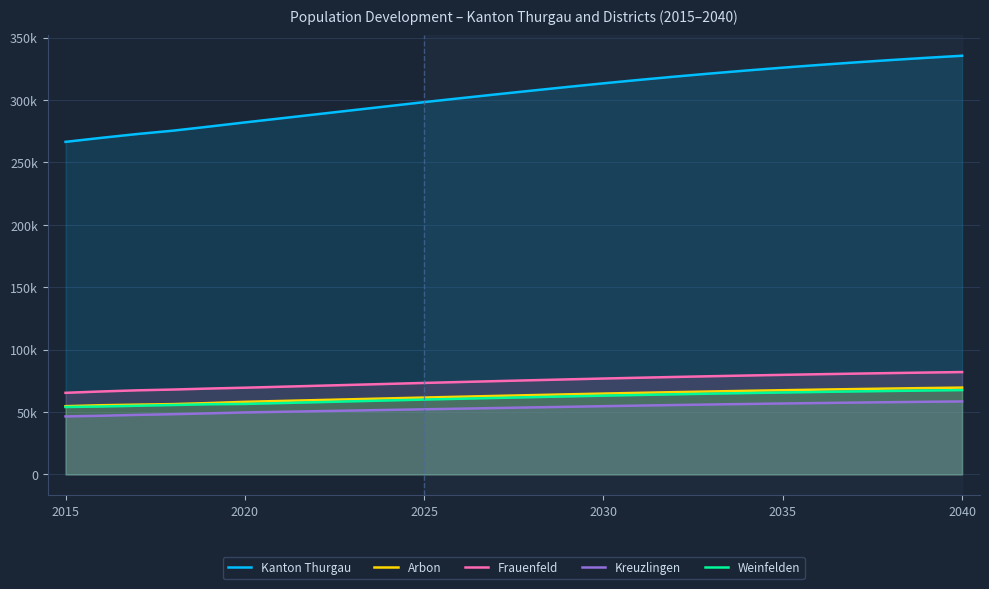

What are all the series names shown in the legend?

Kanton Thurgau, Arbon, Frauenfeld, Kreuzlingen, Weinfelden